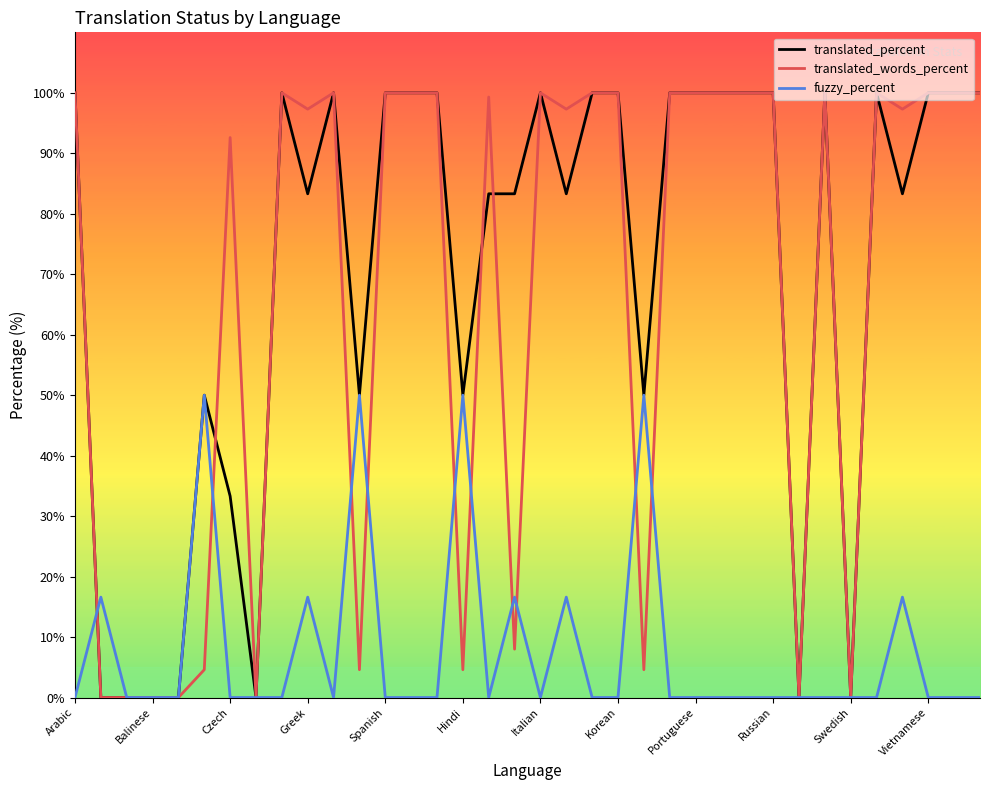

What is the difference between the maximum and minimum values in the translated_percent series?

100.0